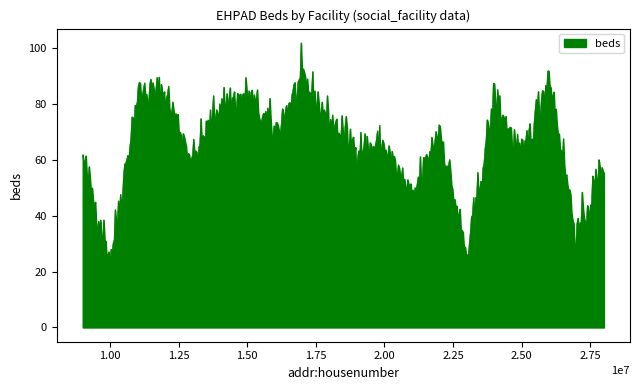

How many lines are shown in the chart?

1